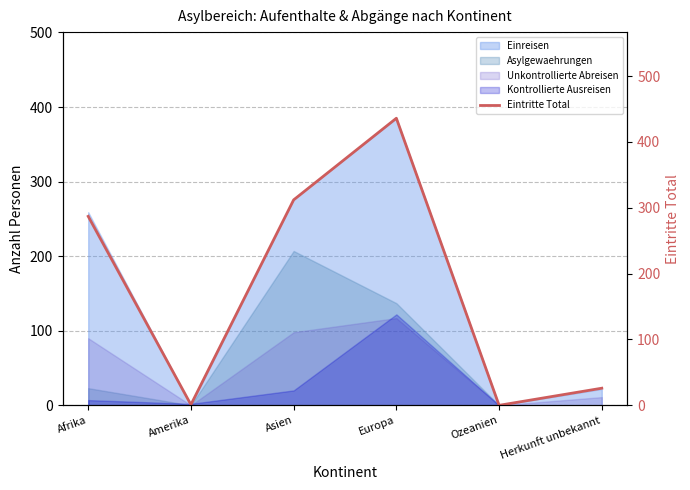

What is the difference between the maximum and minimum values?

436